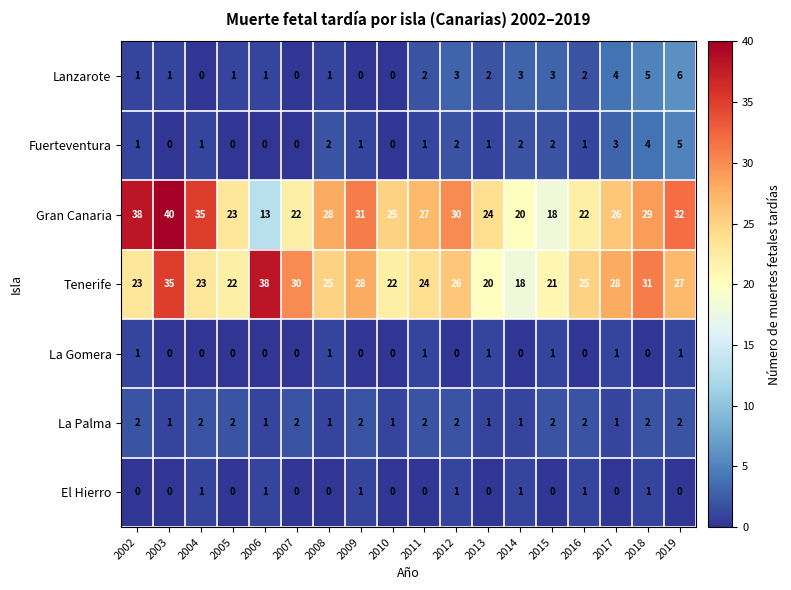

The value of Gran Canaria at 2018 is 29. True or false?

True